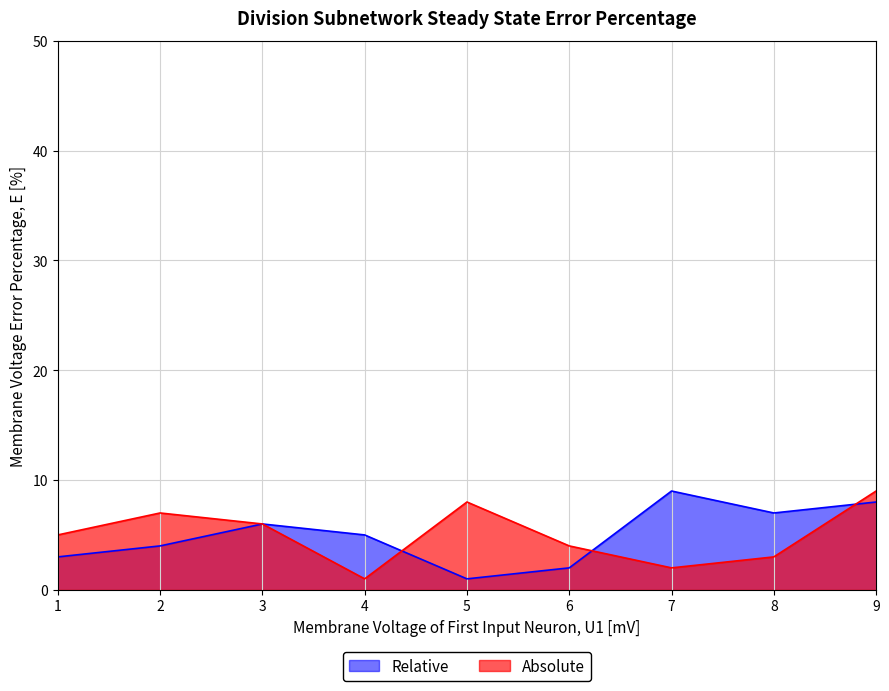

Does the chart display data point markers on the line(s)?

No